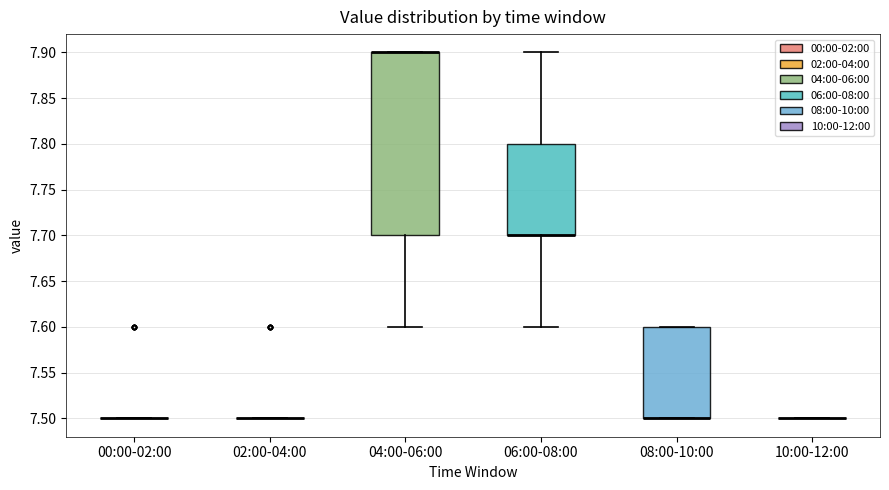

Where is the upper edge of the box for 08:00-10:00 on the y-axis? The values are not printed on the chart, so give them approximately, as read against the axis.

7.6